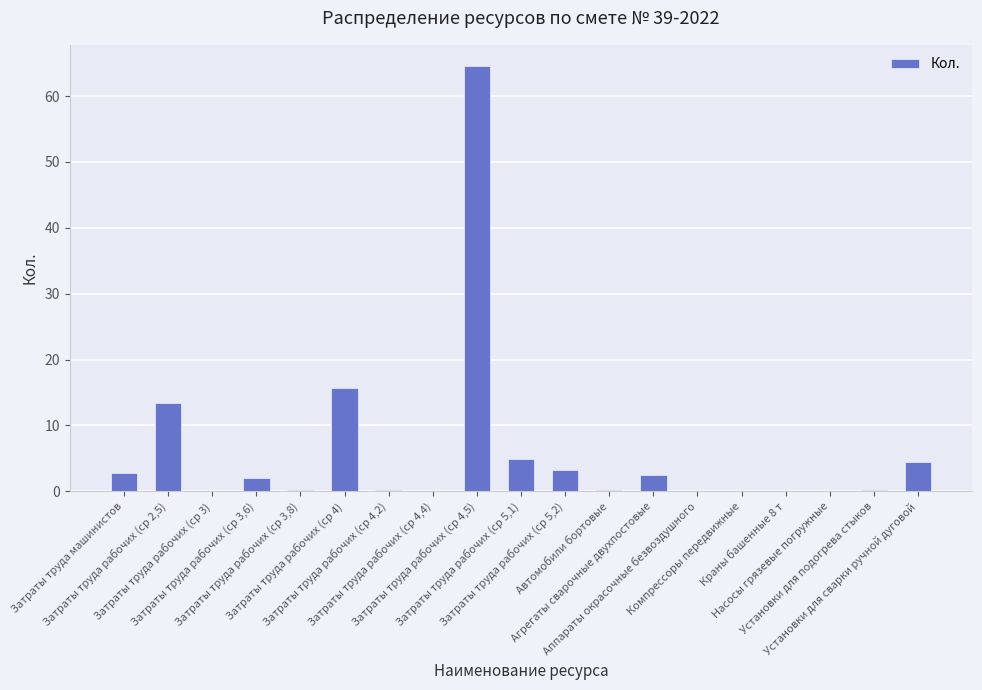

What is the greatest value displayed?

64.5